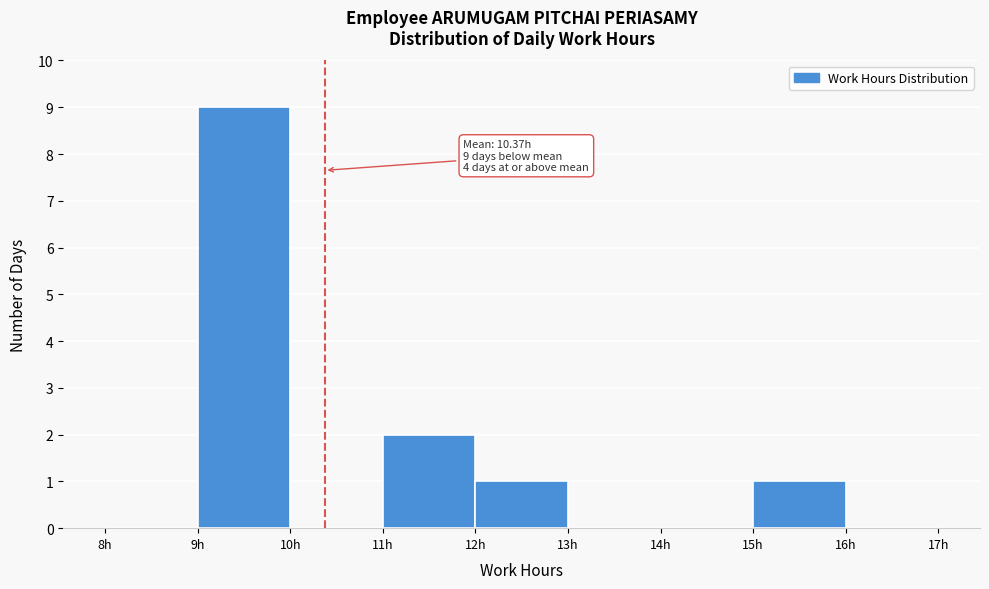

Which range on the x-axis has the tallest bar?

9 to 10